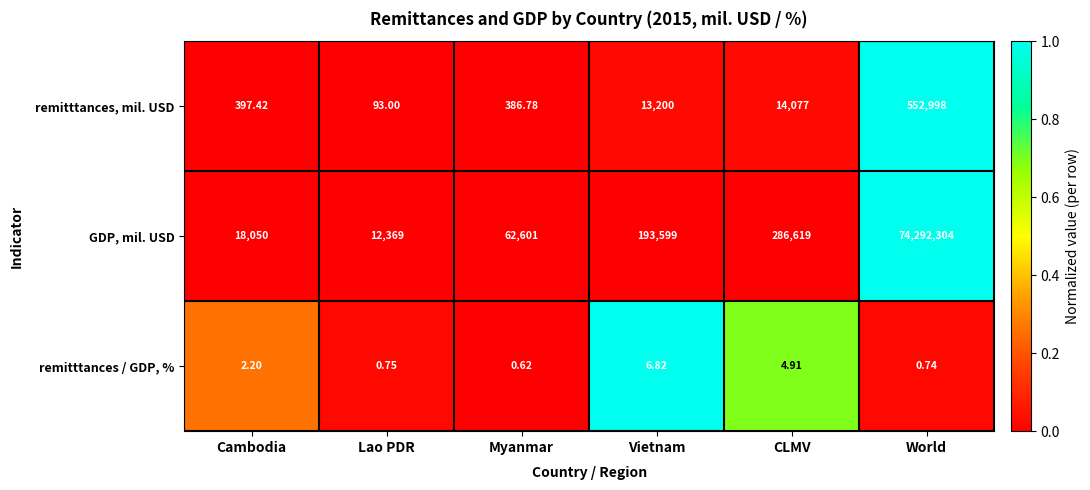

At which label does remitttances / GDP, % first exceed 2?

Cambodia